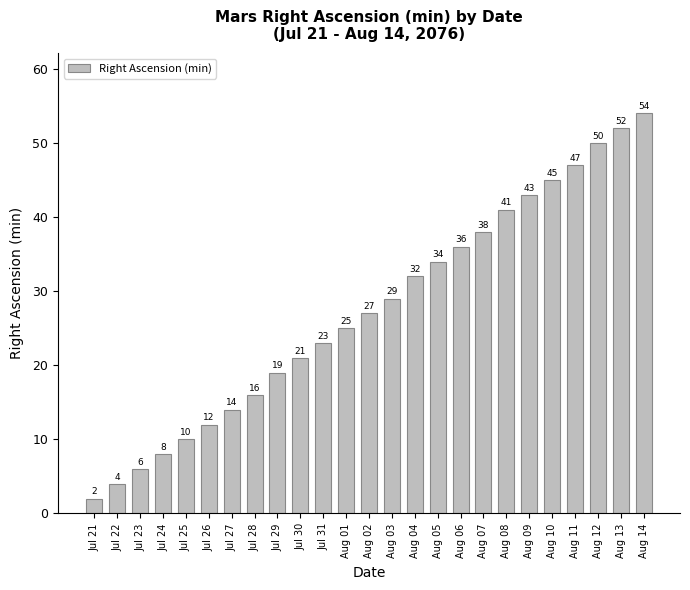

What is the smallest value displayed?

2